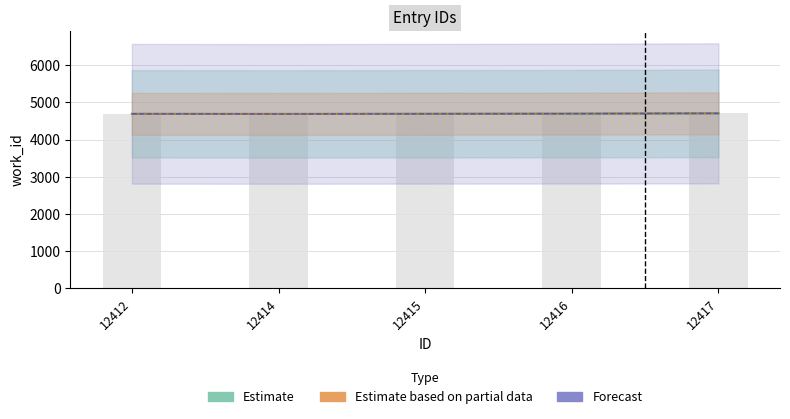

Read the value at 12412.

4695